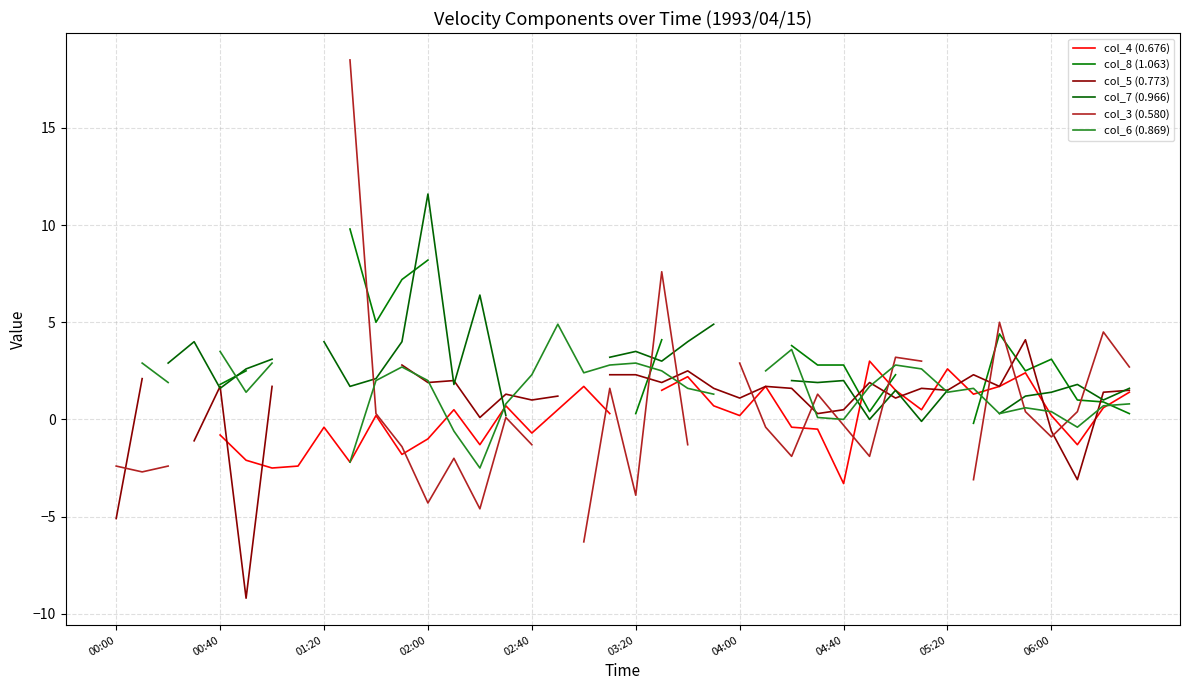

How many data points in col_8 (1.063) are above 3?

10